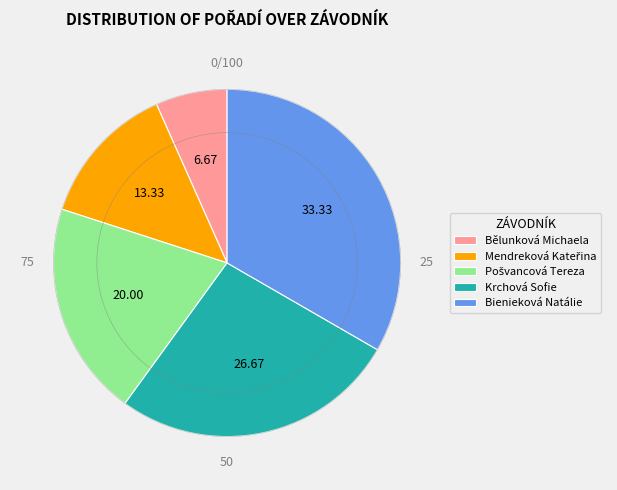

Which slice is the smallest?

Bělunková Michaela